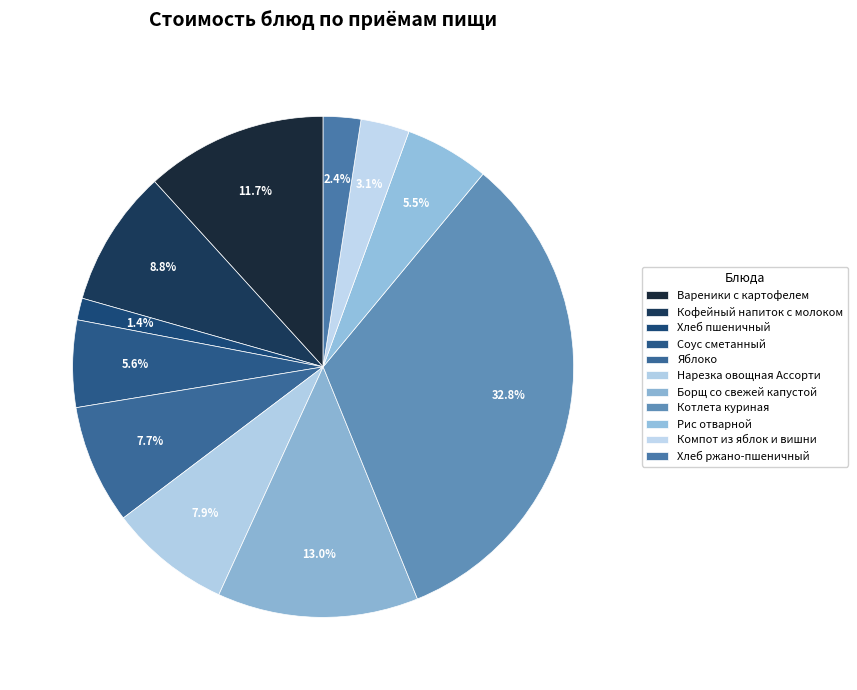

Which has a higher value, Хлеб пшеничный or Соус сметанный?

Соус сметанный